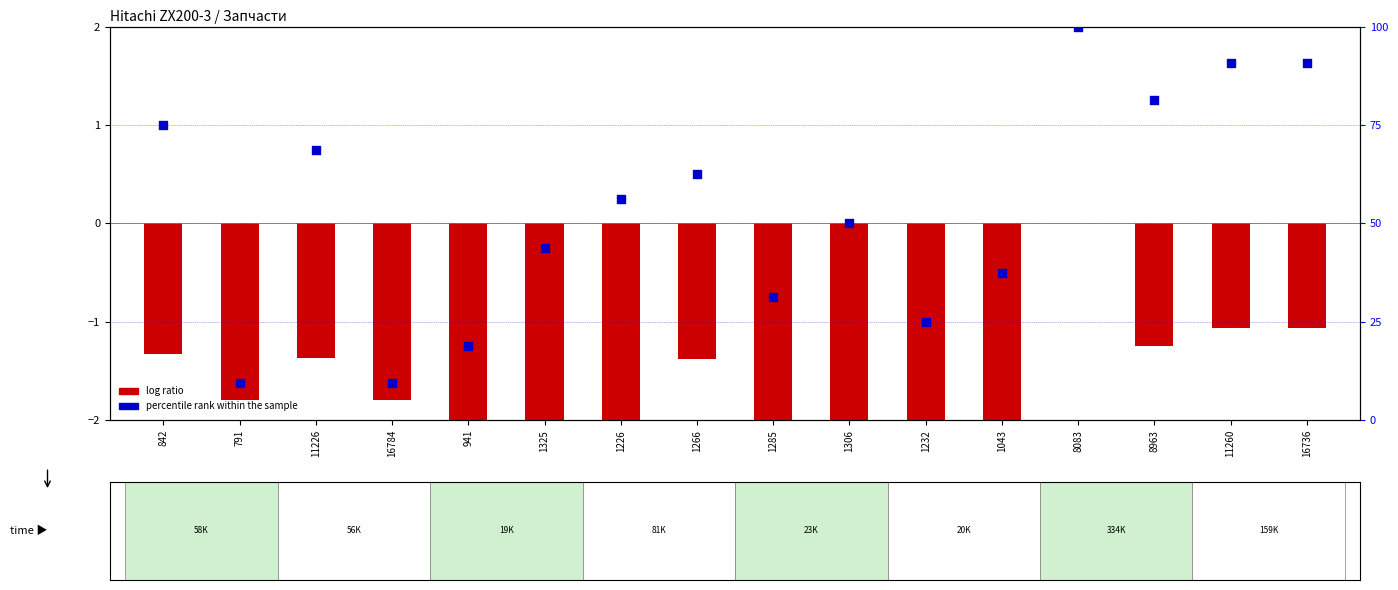

Which series reaches the maximum Y coordinate?

percentile rank within the sample